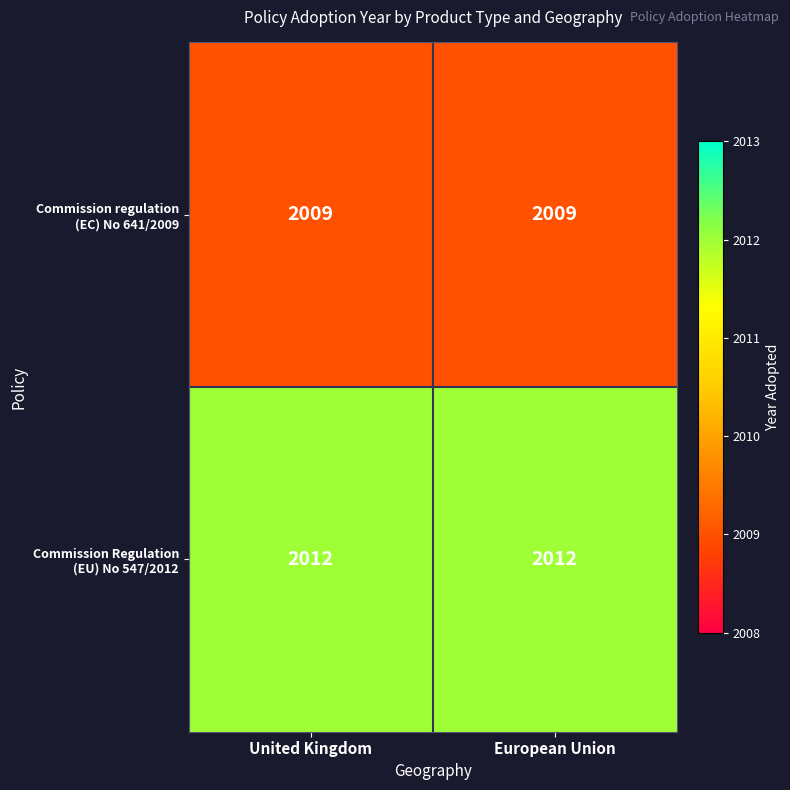

What is the spread (max minus min) of values at European Union?

3